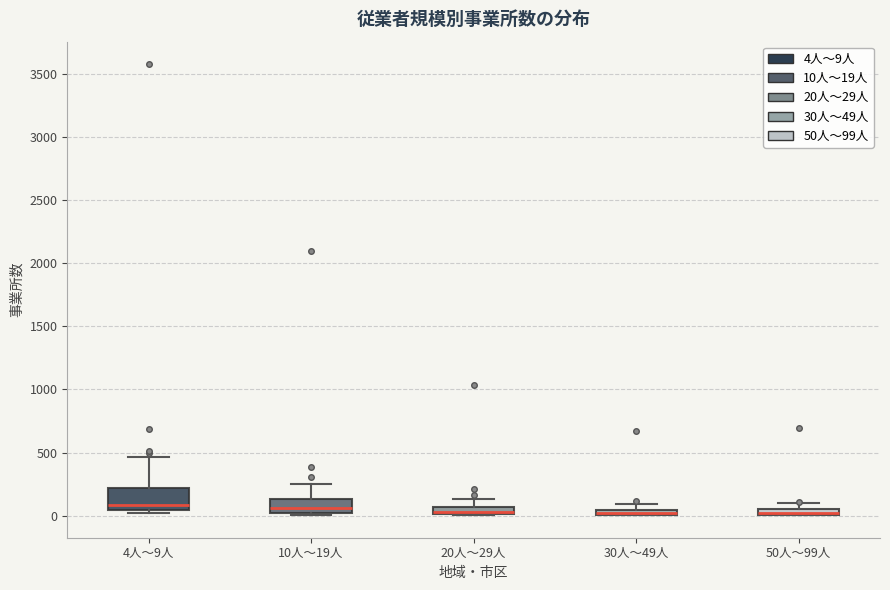

Where is the upper edge of the box for 20人～29人 on the y-axis? The values are not printed on the chart, so give them approximately, as read against the axis.

50